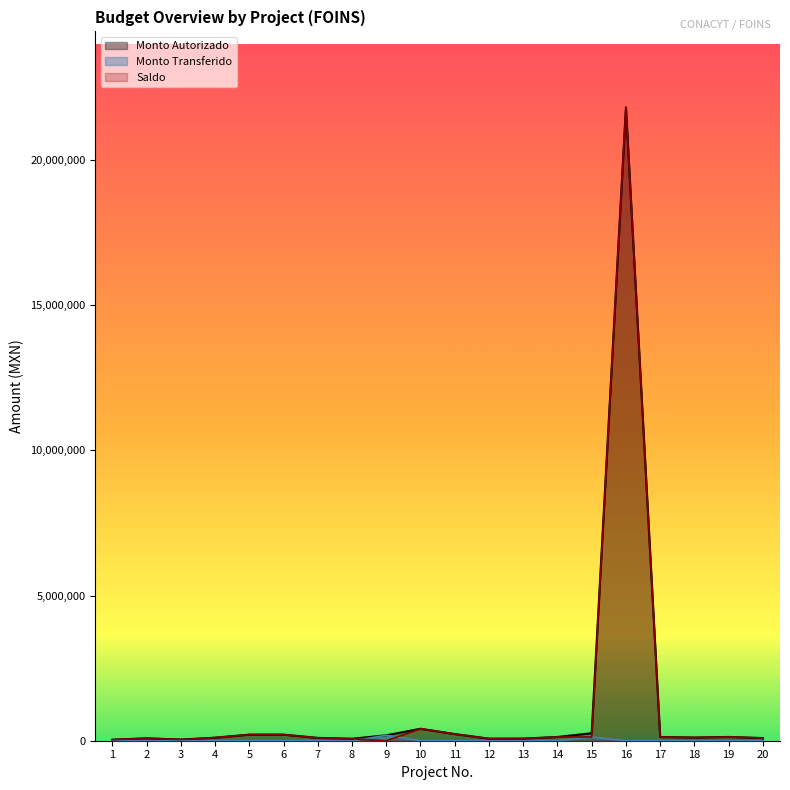

How many lines are shown in the chart?

3